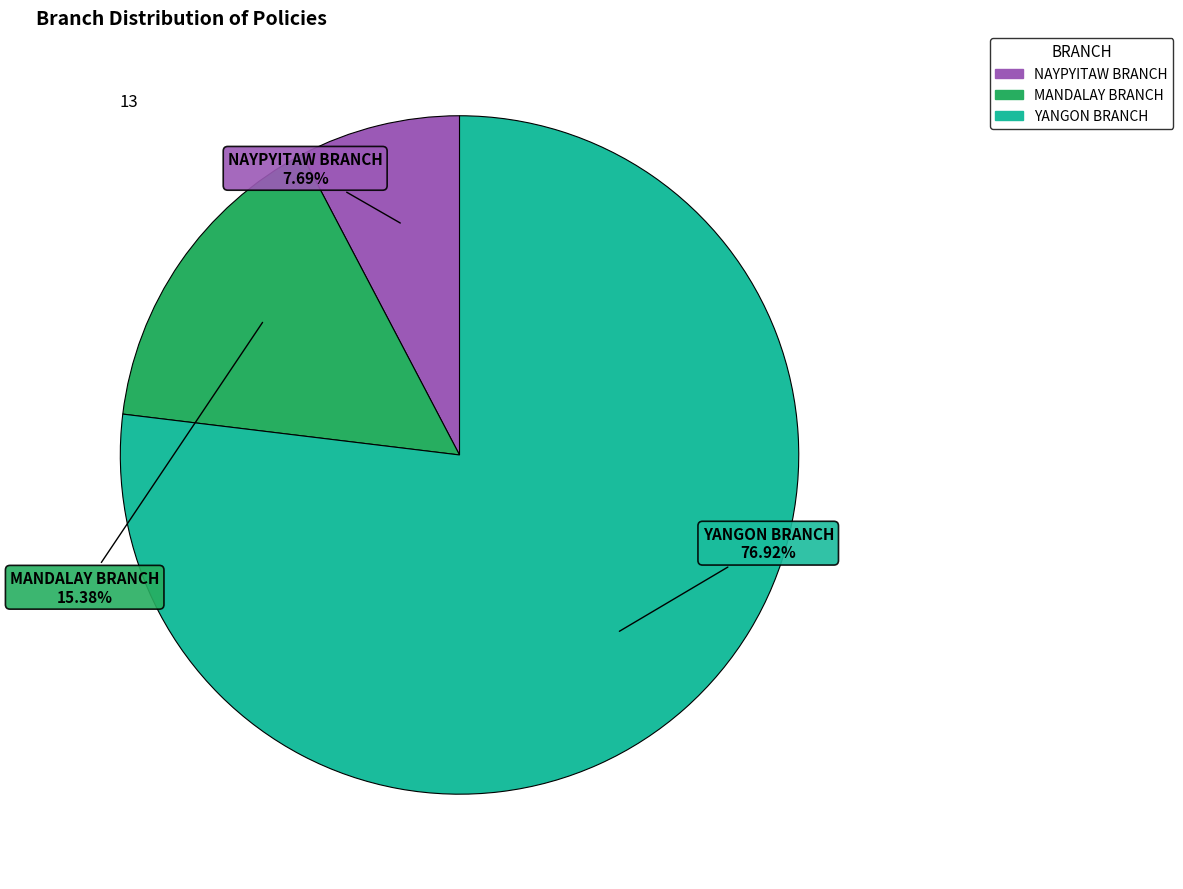

What is the largest slice in the pie chart?

YANGON BRANCH